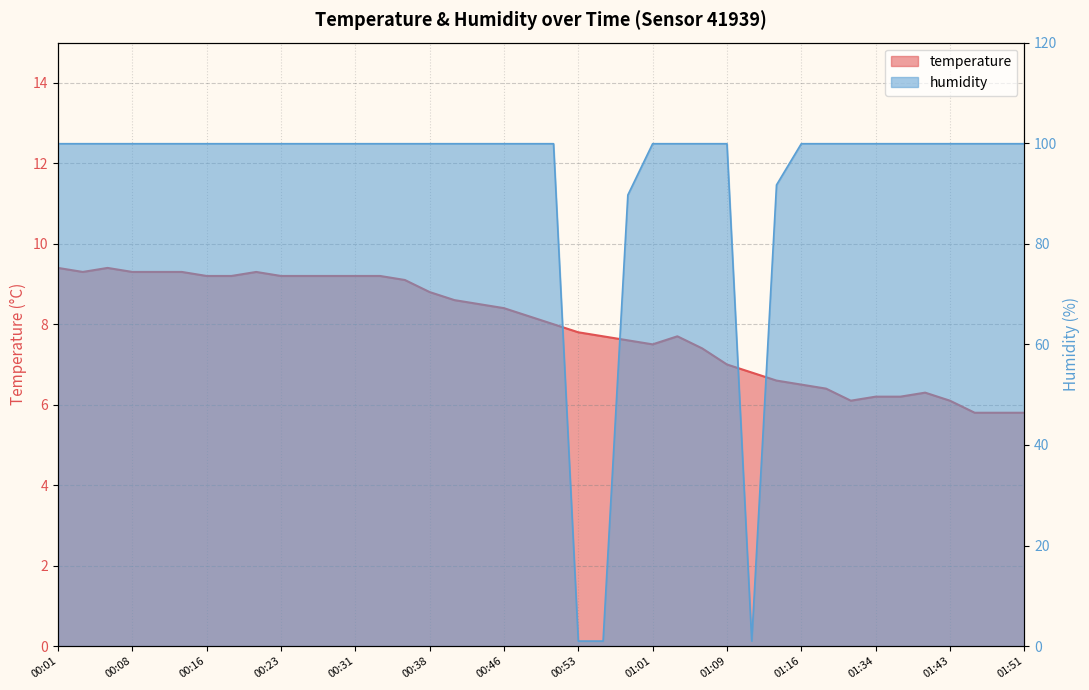

List the series in order of their overall mean, highest first.

humidity, temperature